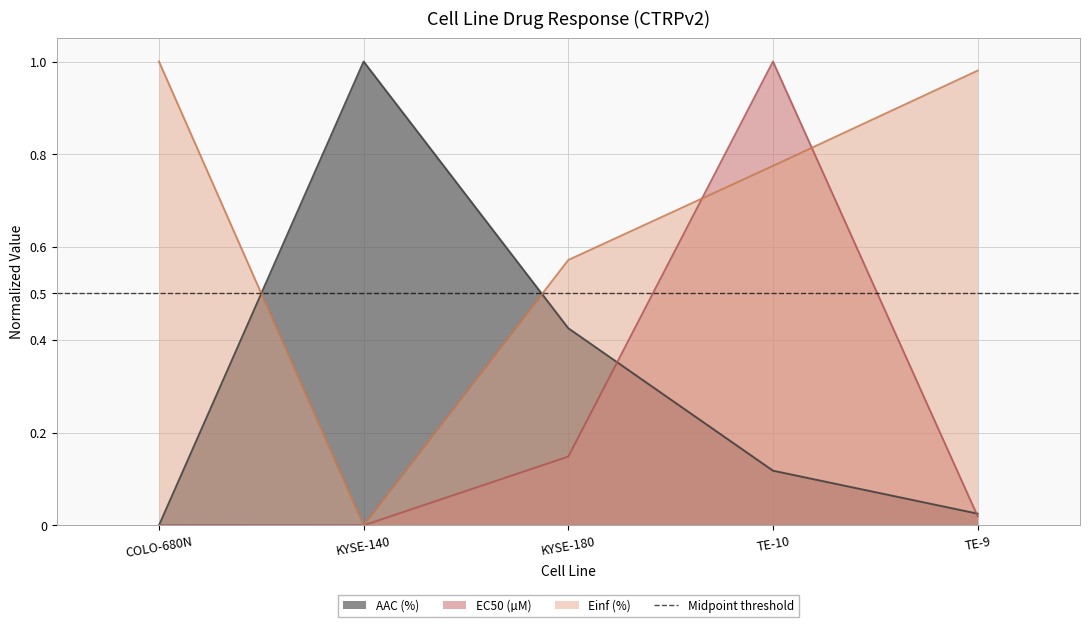

What is the sum of the Einf (%) values at TE-10 and KYSE-180?

1.3